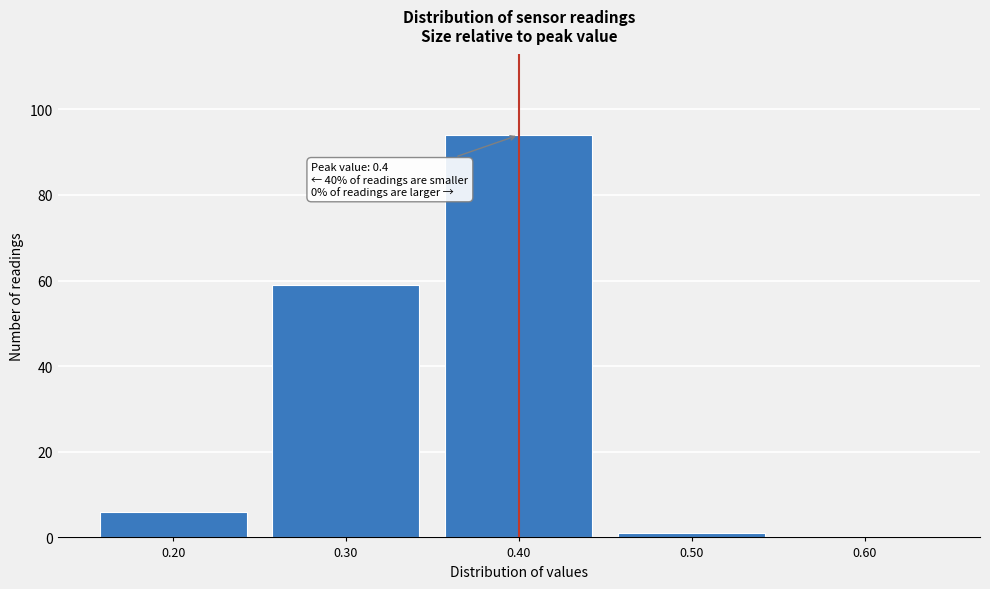

Which range on the x-axis has the tallest bar?

0.35 to 0.45